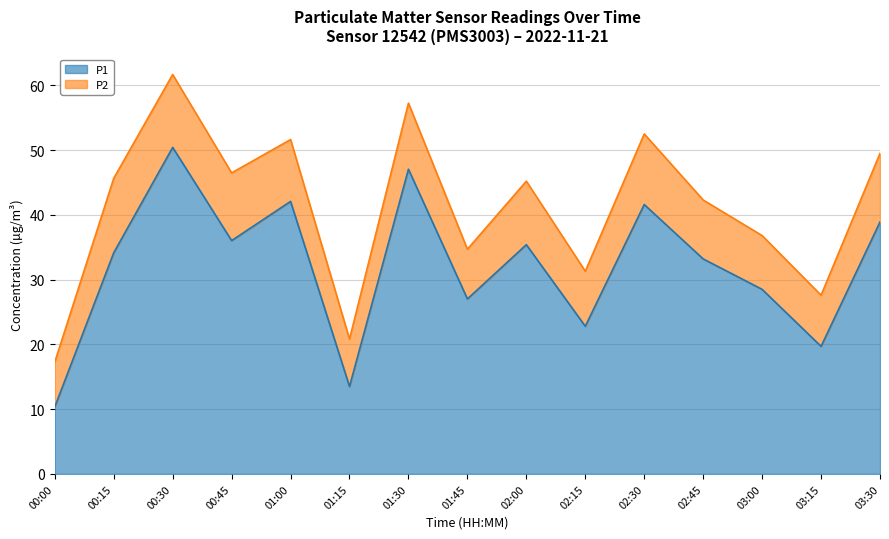

How many categories are shown in the chart?

15